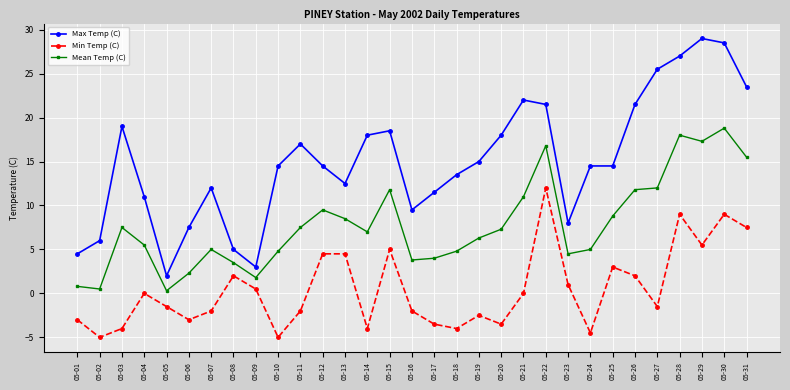

How many distinct data groups are displayed?

3